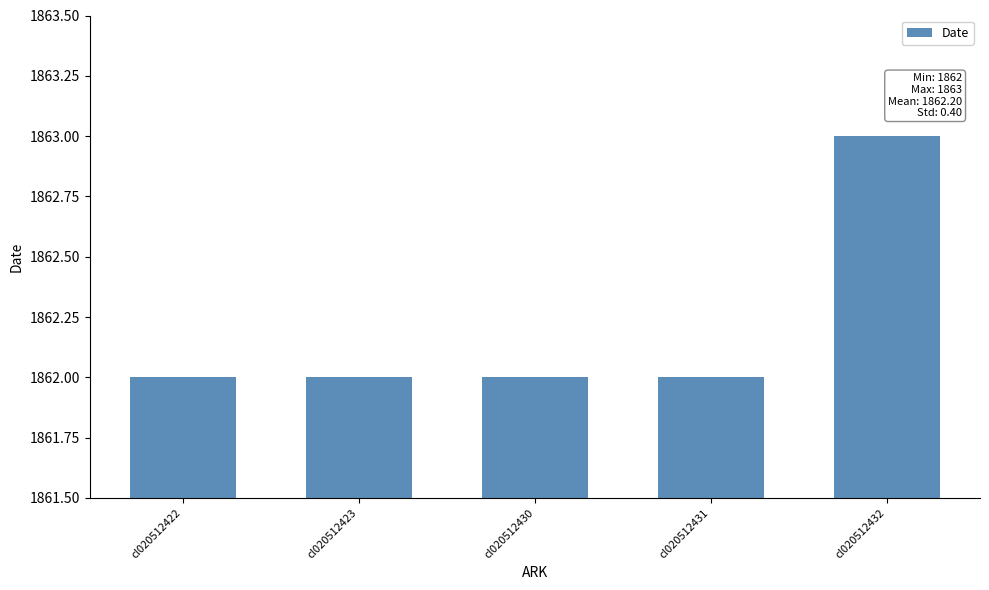

Reading right to left, what are all the values shown in this chart?

1863	1862	1862	1862	1862